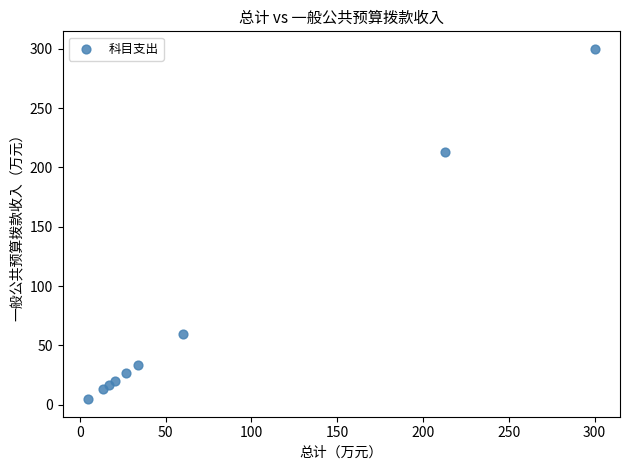

What is the range of X values (max minus min)?

295.3